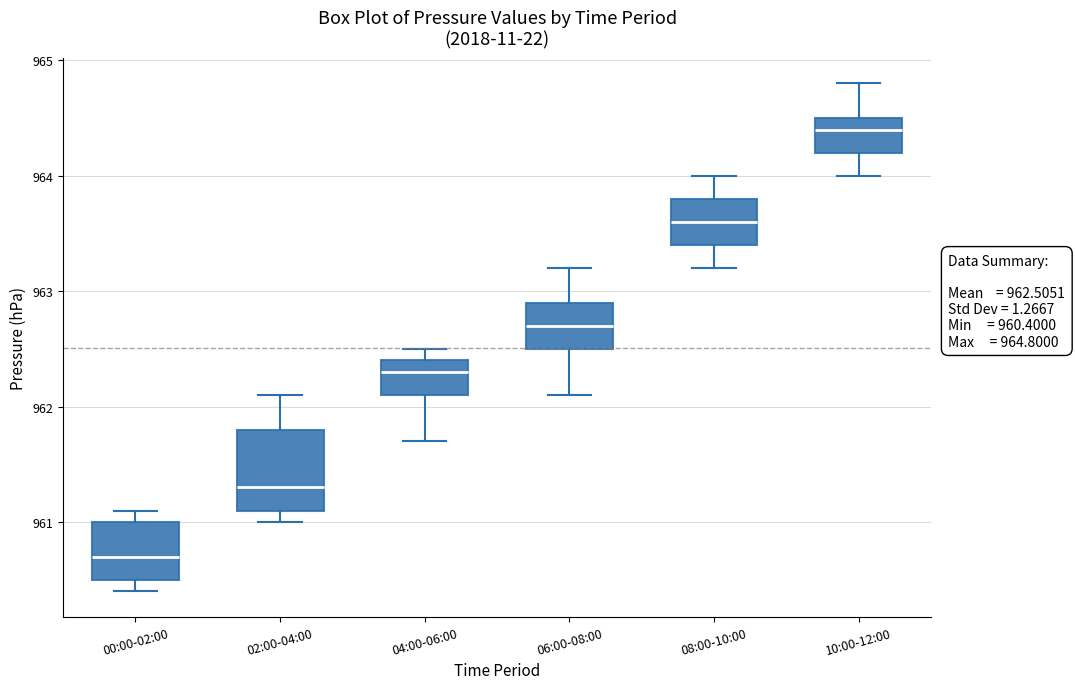

Which box's median line is the lowest?

00:00-02:00